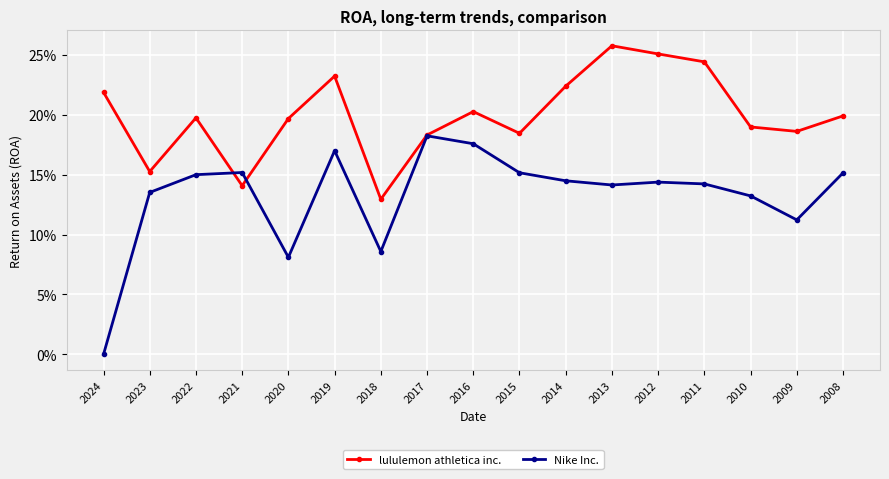

True or false: Nike Inc. and lululemon athletica inc. intersect in this chart.

True